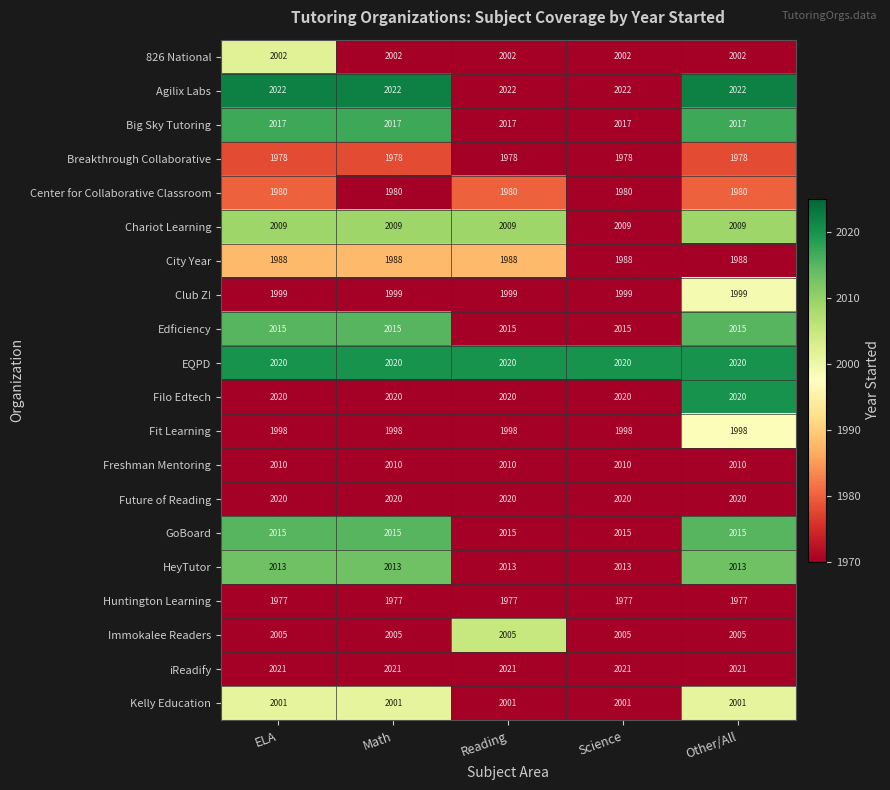

Is it true that Kelly Education equals 3203 at Math?

False